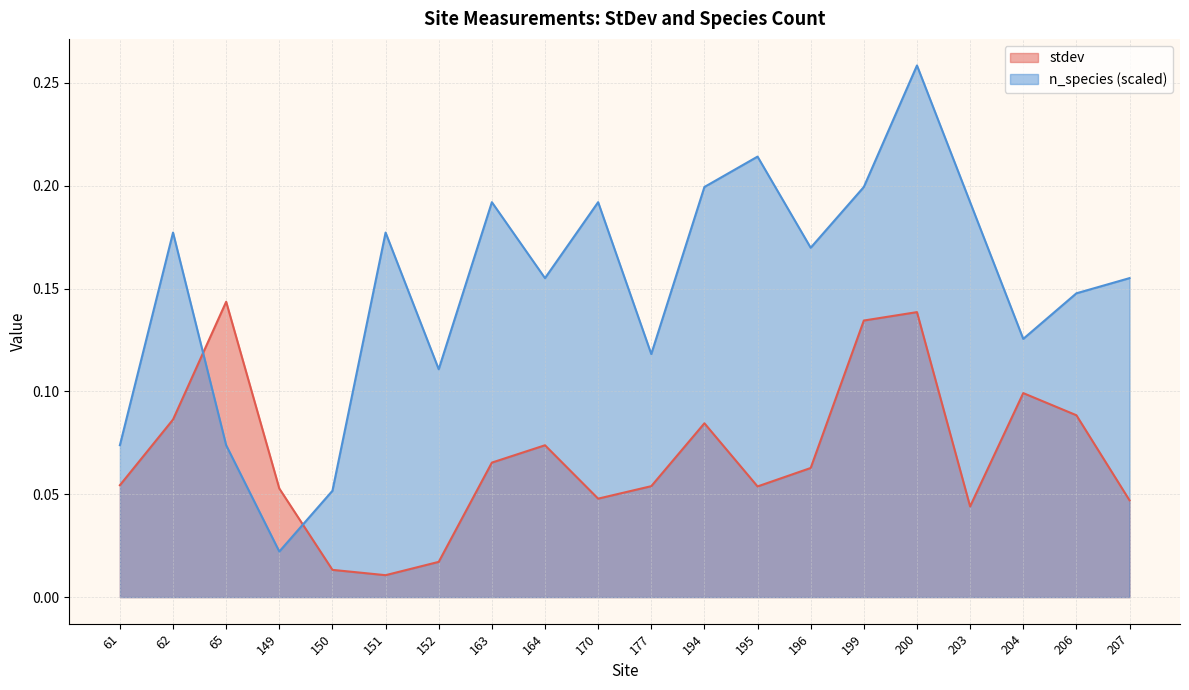

What is the difference between the second highest and minimum values in the stdev series?

0.1